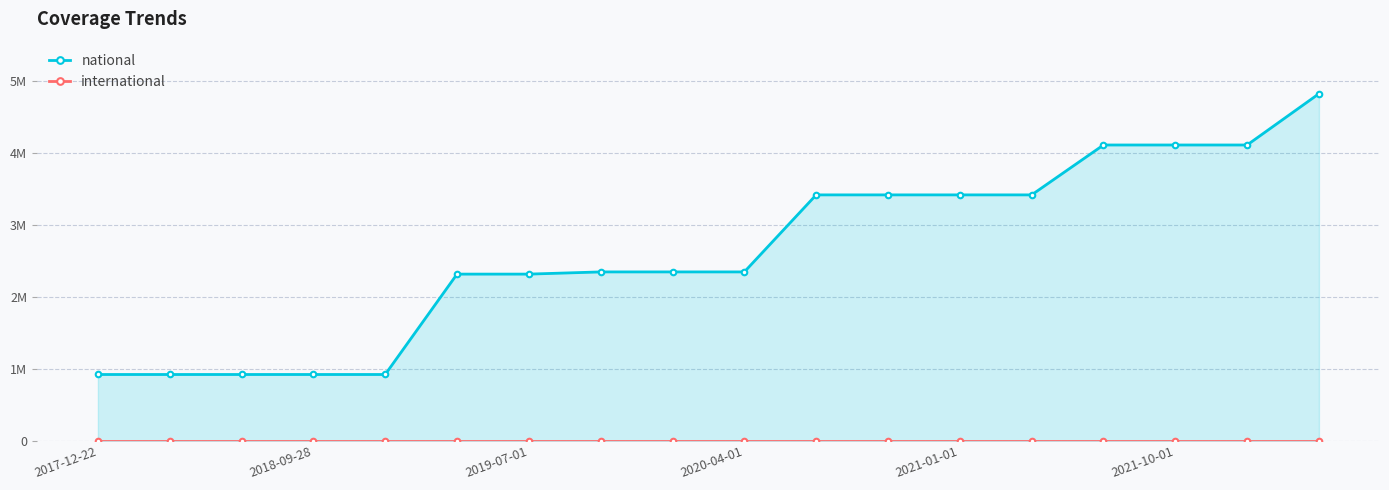

What is the difference between the second highest and second lowest values in the national series?

3193611